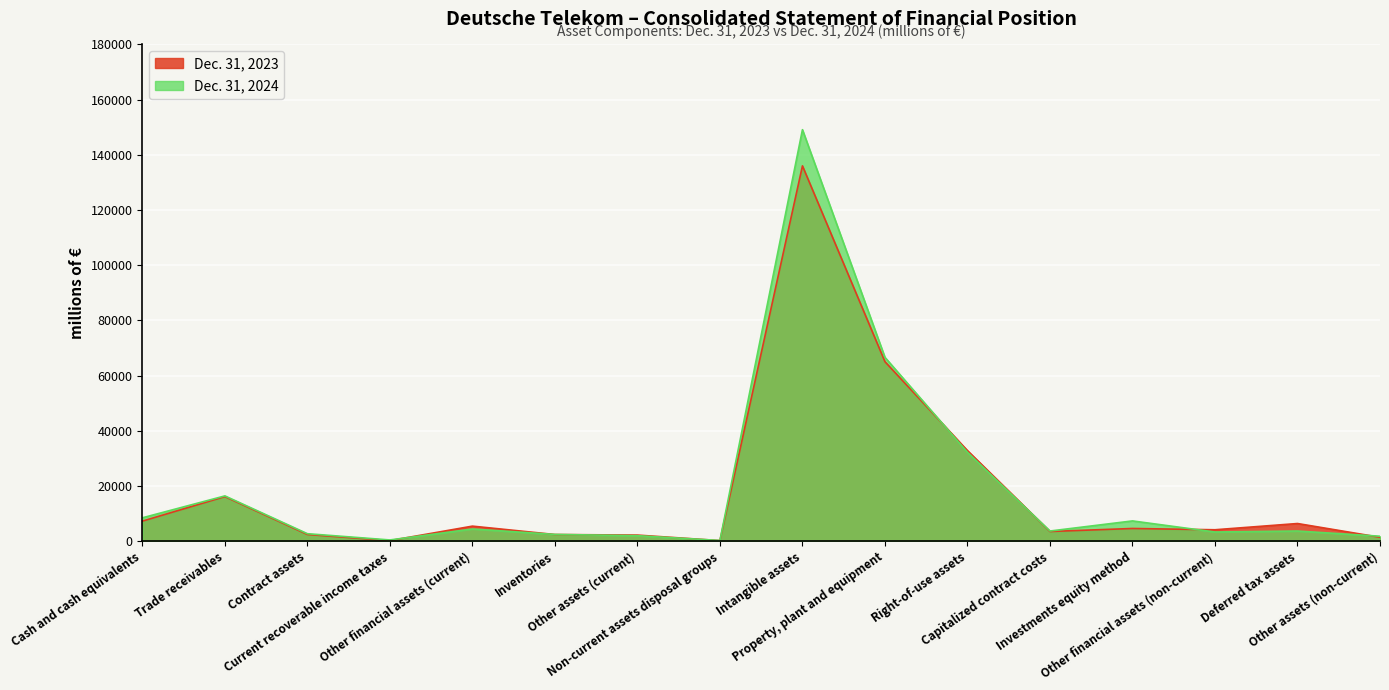

What is the approximate value of Dec. 31, 2023 at Other financial assets (non-current)?

4140